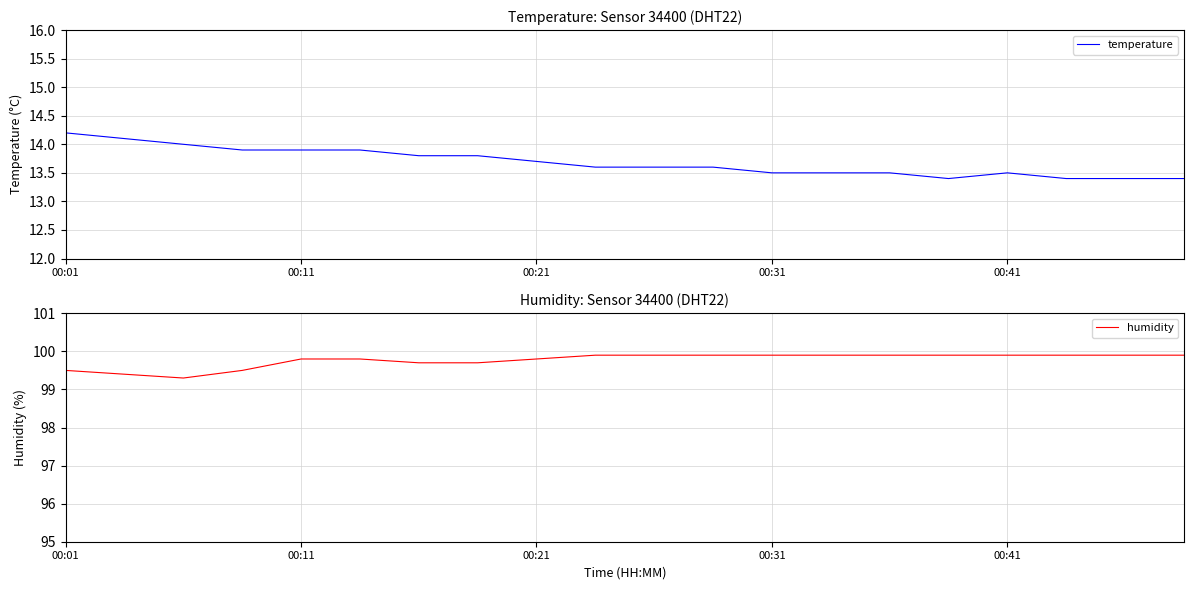

Which series has the largest total across all categories?

humidity